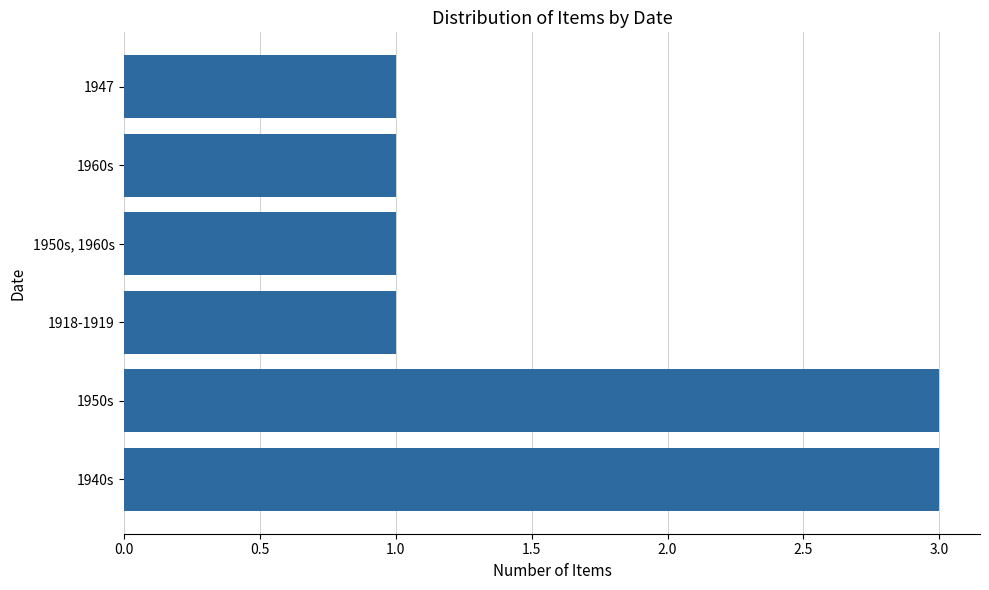

Are the bars grouped side by side (vs. stacked)?

No